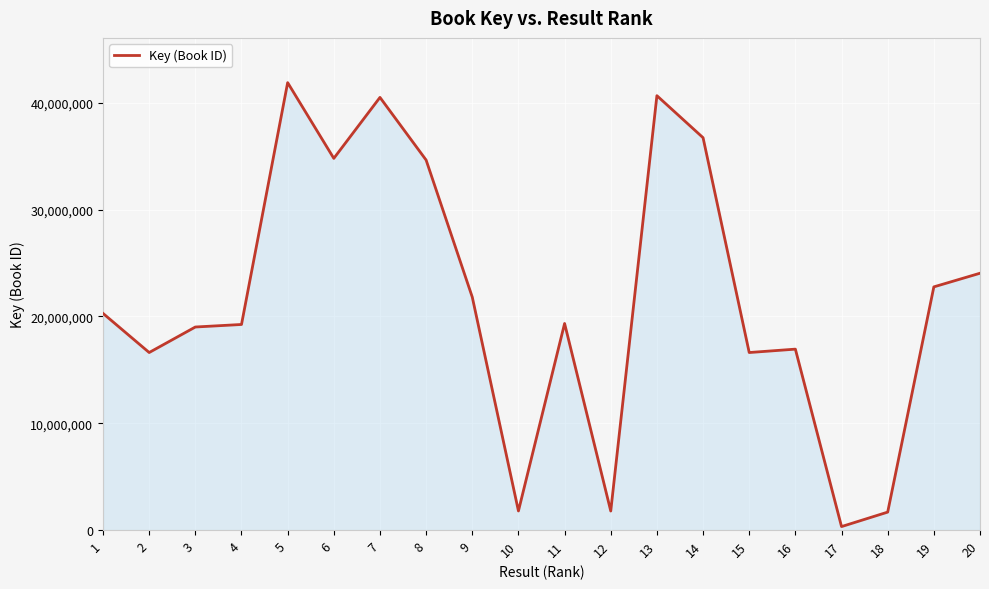

What is the average value?

21575509